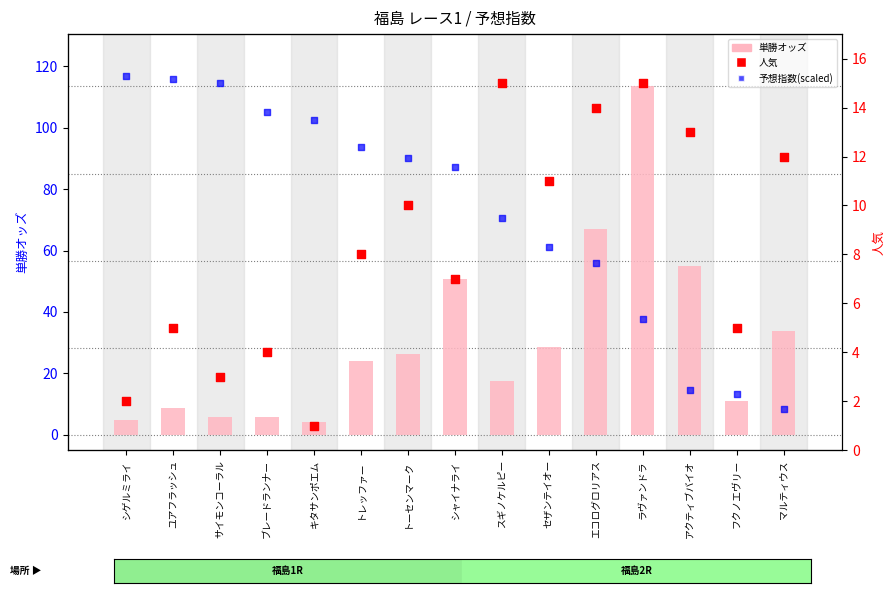

Which series has the widest spread of Y values?

単勝オッズ